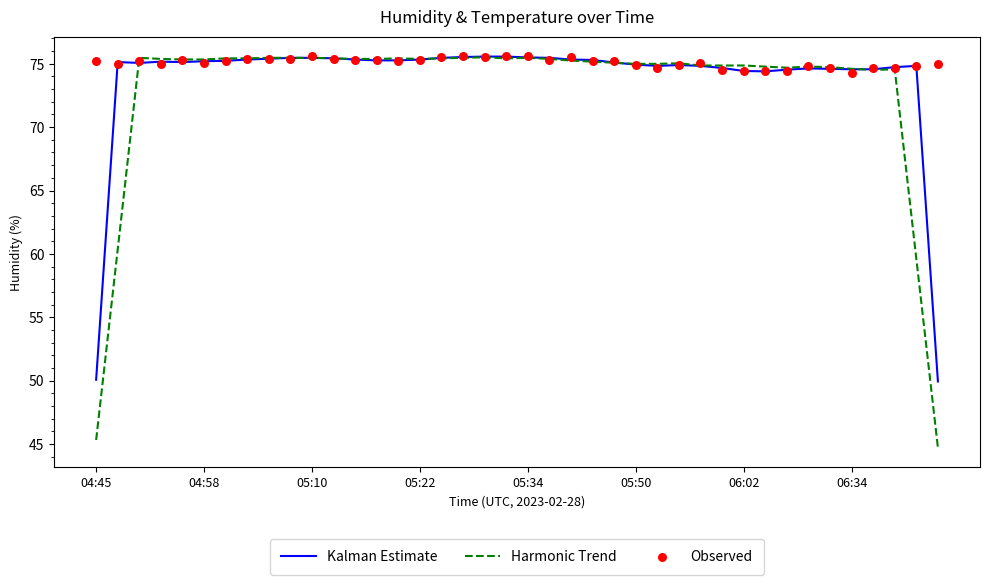

Which series contains the highest Y value?

Observed